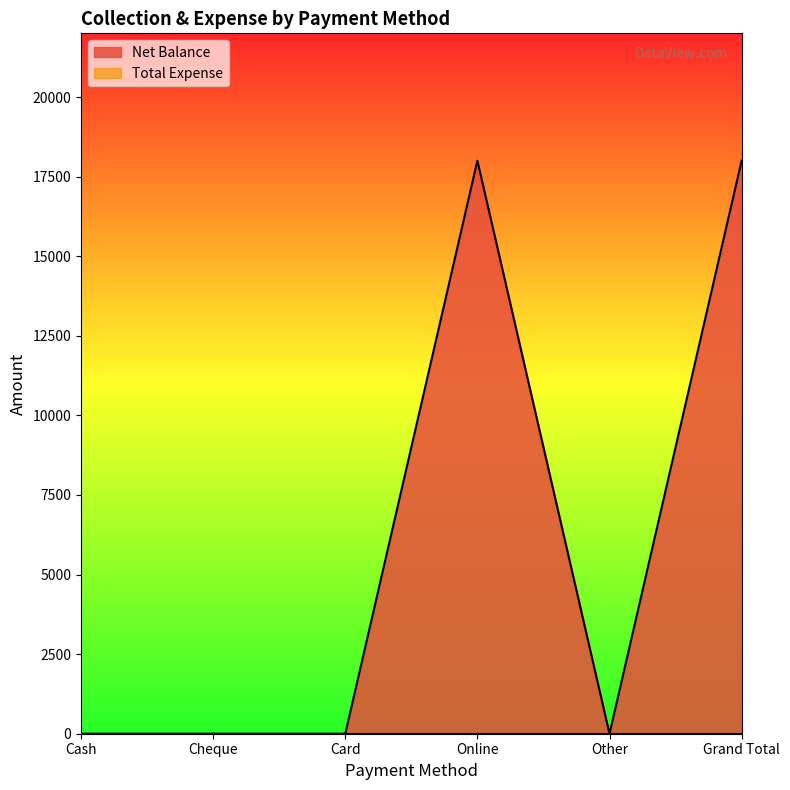

At which category does the chart reach its minimum across all series?

Cash